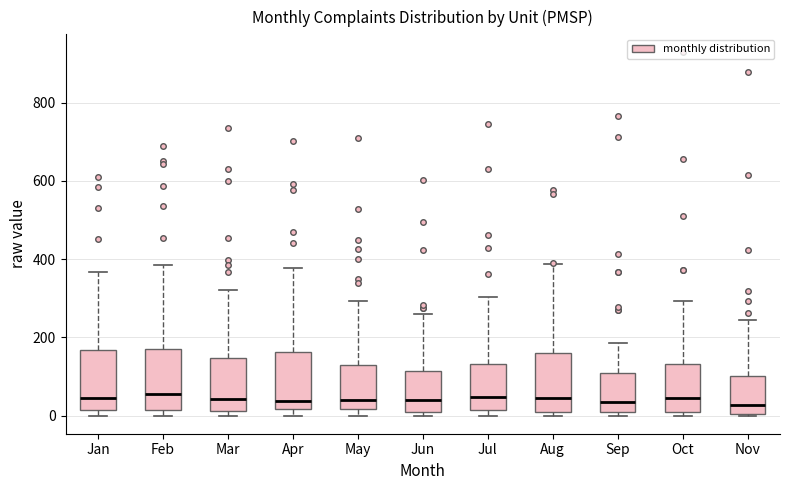

Reading left to right, read every box against the y-axis: the position of its median line, the range the box covers, and the ends of its whiskers. The values are not printed on the chart, so give them approximately, as read against the axis.

Jan: median 40, box 20 to 160, whiskers 0 to 360
Feb: median 60, box 20 to 180, whiskers 0 to 380
Mar: median 40, box 20 to 140, whiskers 0 to 320
Apr: median 40, box 20 to 160, whiskers 0 to 380
May: median 40, box 20 to 140, whiskers 0 to 300
Jun: median 40, box 0 to 120, whiskers 0 (just below the box's lower edge) to 260
Jul: median 40, box 20 to 140, whiskers 0 to 300
Aug: median 40, box 20 to 160, whiskers 0 to 380
Sep: median 40, box 0 to 100, whiskers 0 (just below the box's lower edge) to 180
Oct: median 40, box 0 to 140, whiskers 0 (just below the box's lower edge) to 300
Nov: median 20, box 0 to 100, whiskers 0 to 240